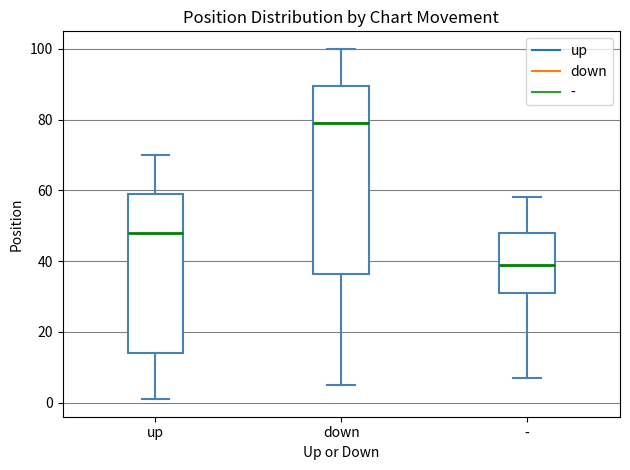

Reading left to right, read every box against the y-axis: the position of its median line, the range the box covers, and the ends of its whiskers. The values are not printed on the chart, so give them approximately, as read against the axis.

up: median 48, box 14 to 60, whiskers 2 to 70
down: median 80, box 36 to 90, whiskers 6 to 100
-: median 40, box 32 to 48, whiskers 8 to 58